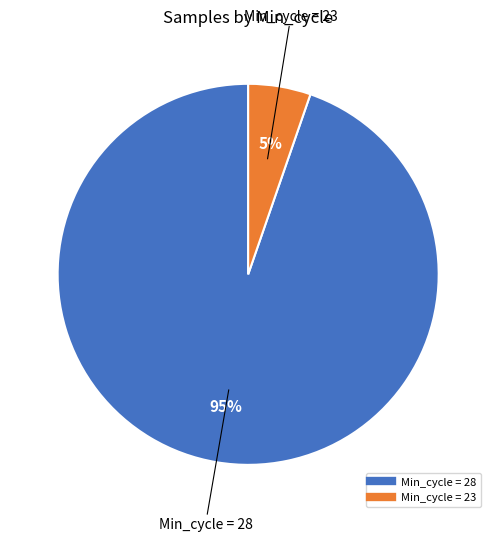

To the nearest percent, what is the average slice percentage?

50%